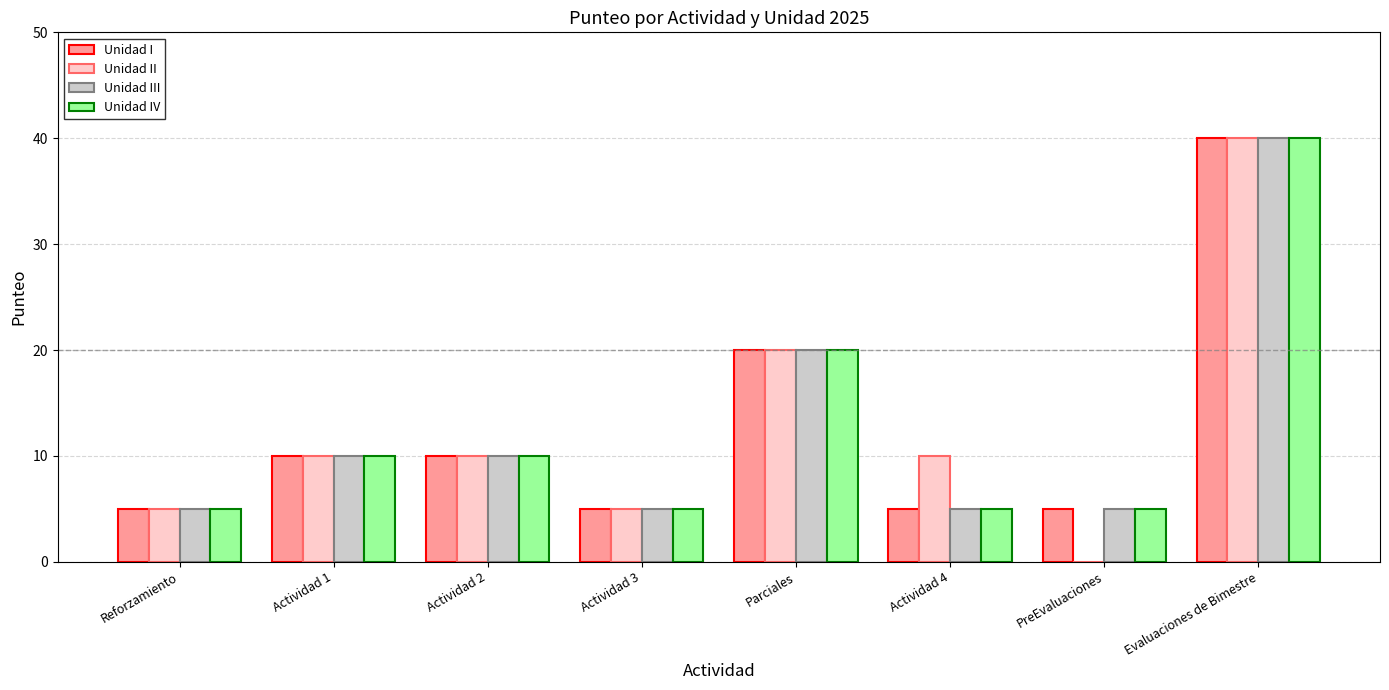

Reading left to right, what are all the values shown in this chart?

Unidad I: 5	10	10	5	20	5	5	40
Unidad II: 5	10	10	5	20	10	0	40
Unidad III: 5	10	10	5	20	5	5	40
Unidad IV: 5	10	10	5	20	5	5	40